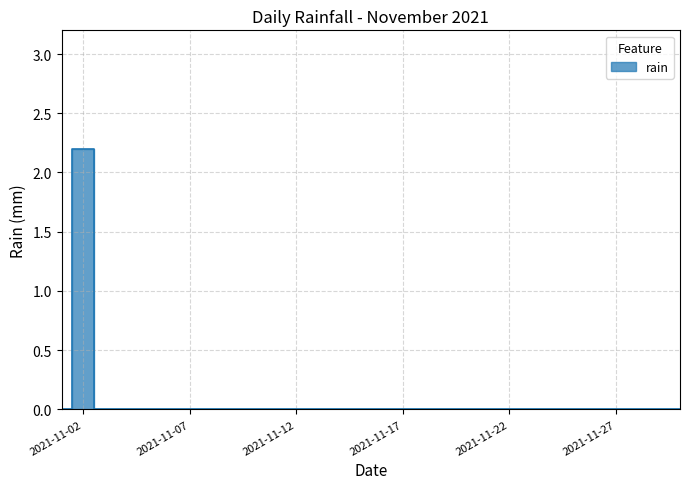

At which category does the data reach its first local peak?

2021-11-02